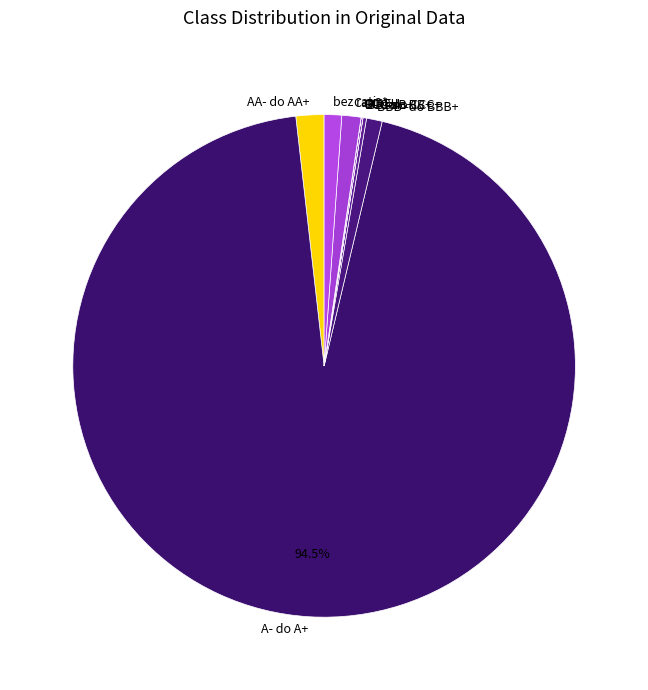

Which category accounts for the majority?

A- do A+